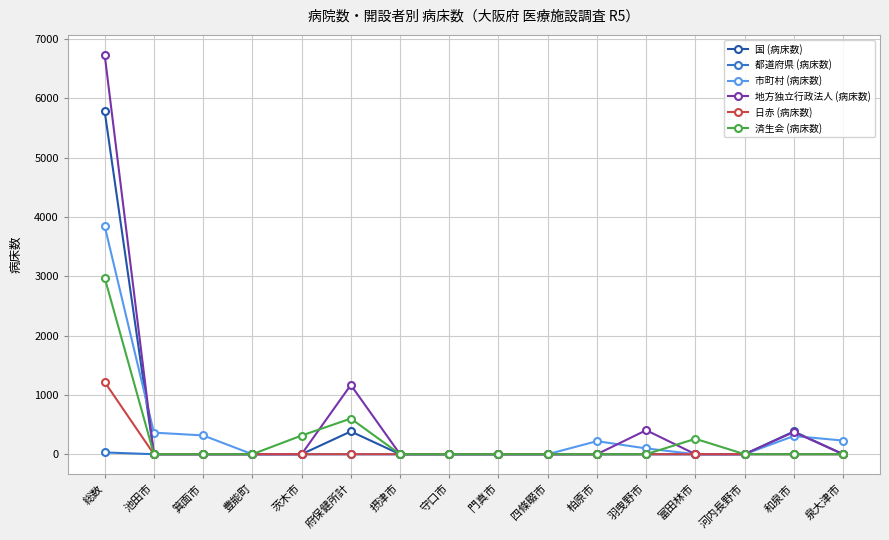

Is it true that 国 (病床数) equals -1872 at 茨木市?

False